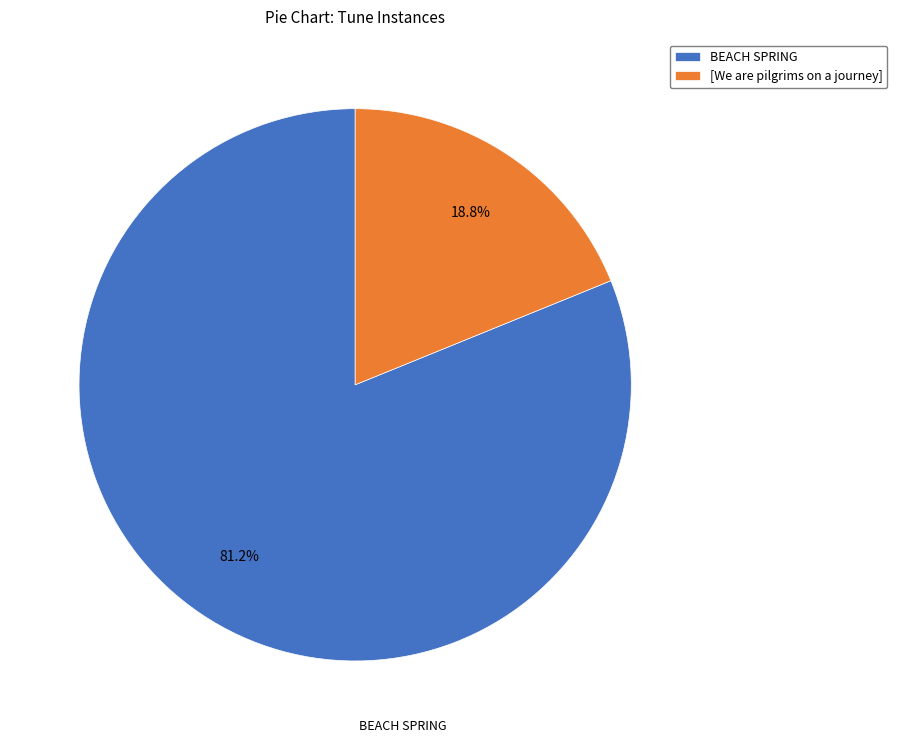

How many segments does this pie chart have?

2